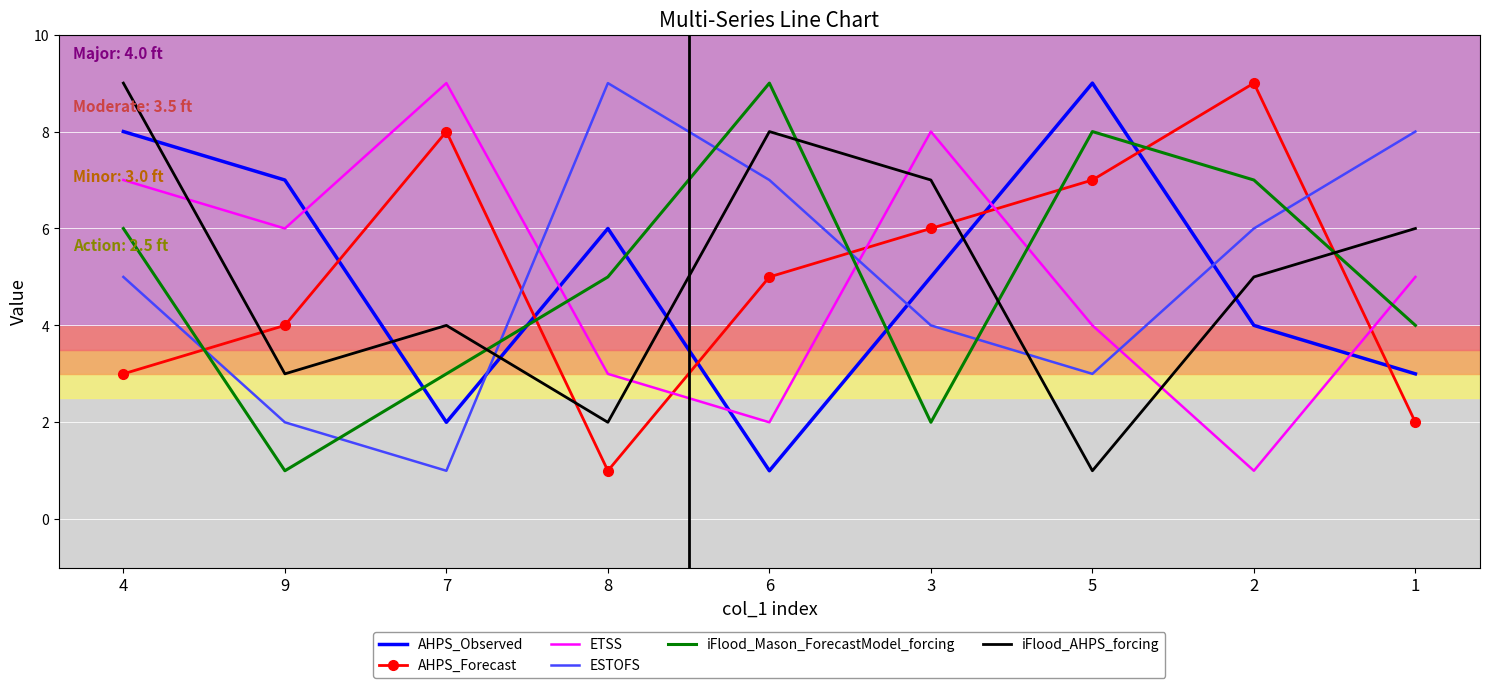

What is the difference between the maximum and minimum values in the AHPS_Forecast series?

8